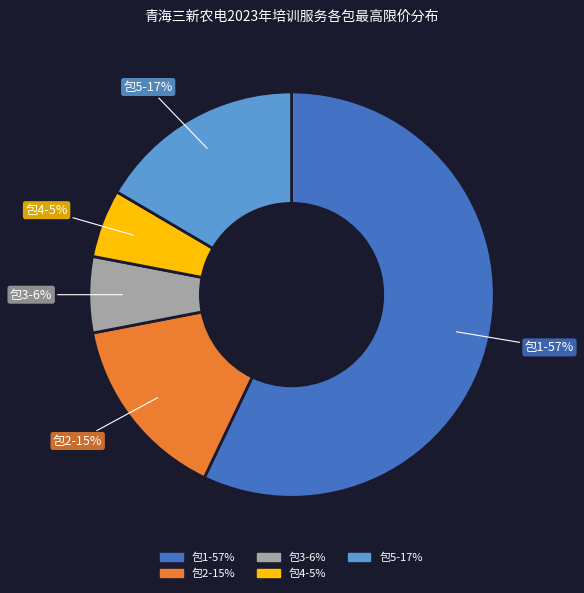

To the nearest percent, what portion does 包1 represent?

57%